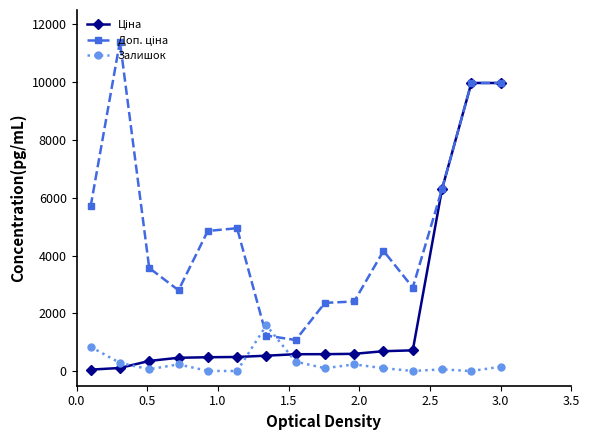

Count the number of data series in this chart.

3